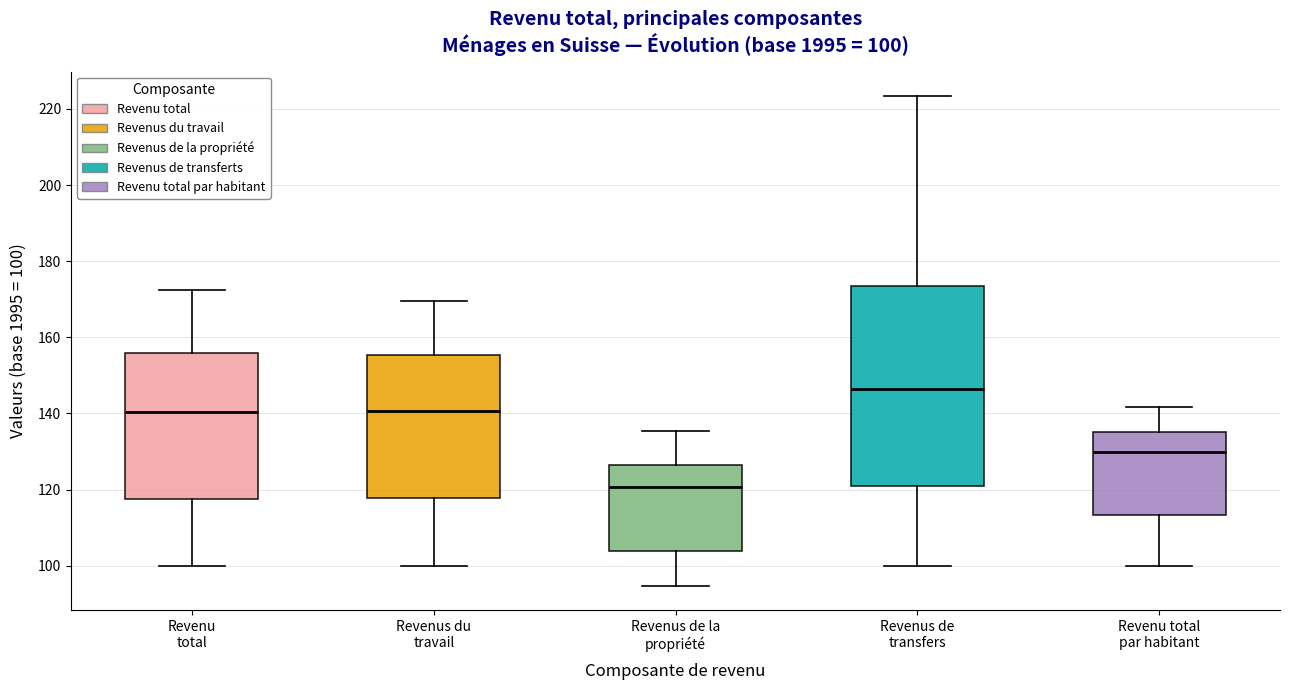

Which box has the highest median line?

Revenus de transfers